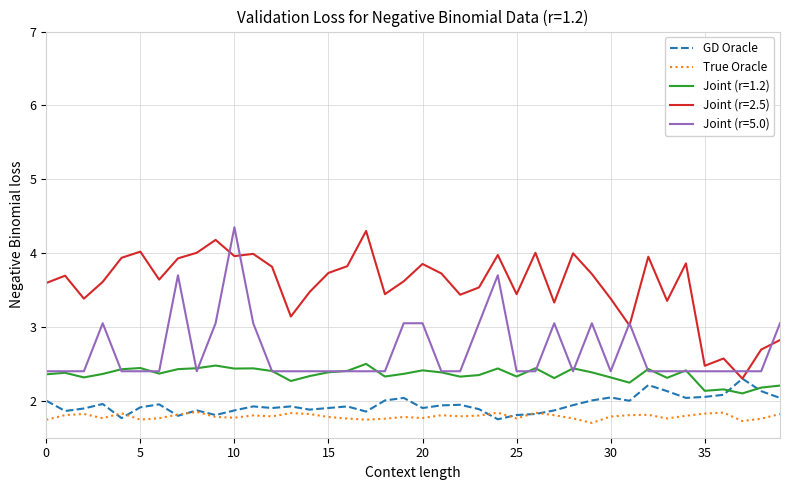

True or false: Joint (r=2.5) and True Oracle intersect in this chart.

False